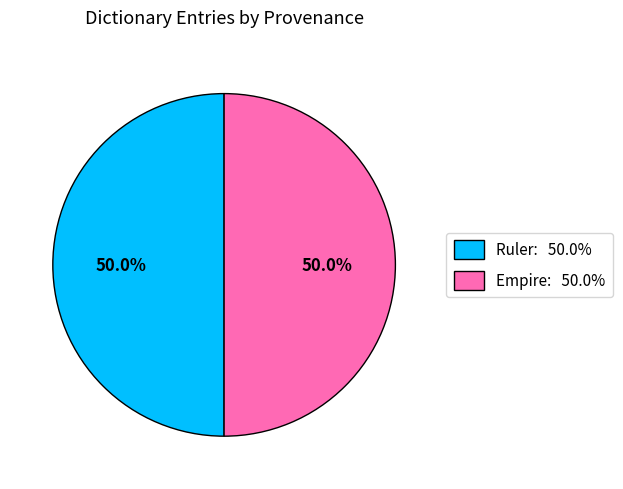

What is the ratio of the value at Empire to the value at Ruler?

1.0